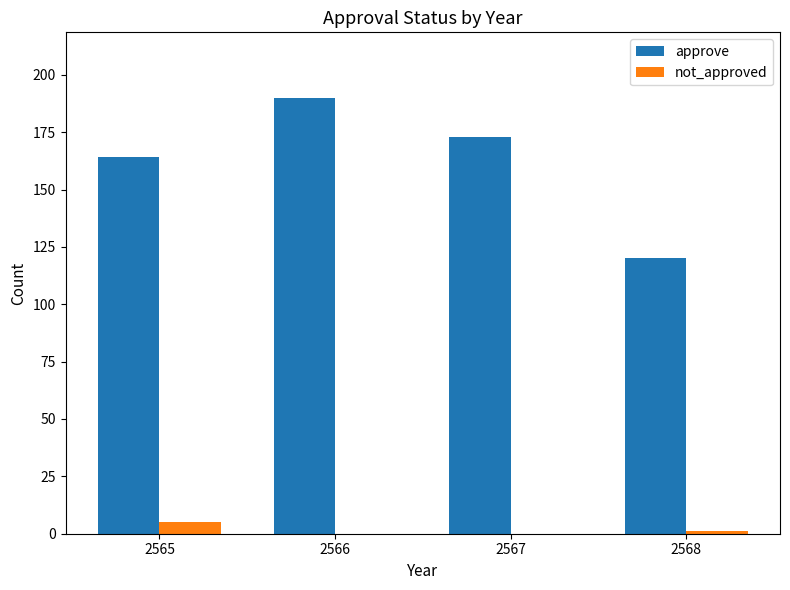

Are the bars grouped side by side (vs. stacked)?

Yes